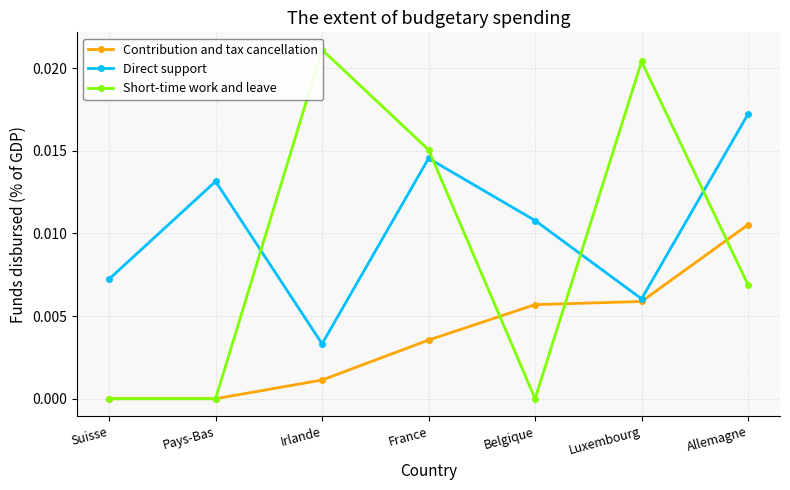

Does the chart have visible grid lines?

Yes